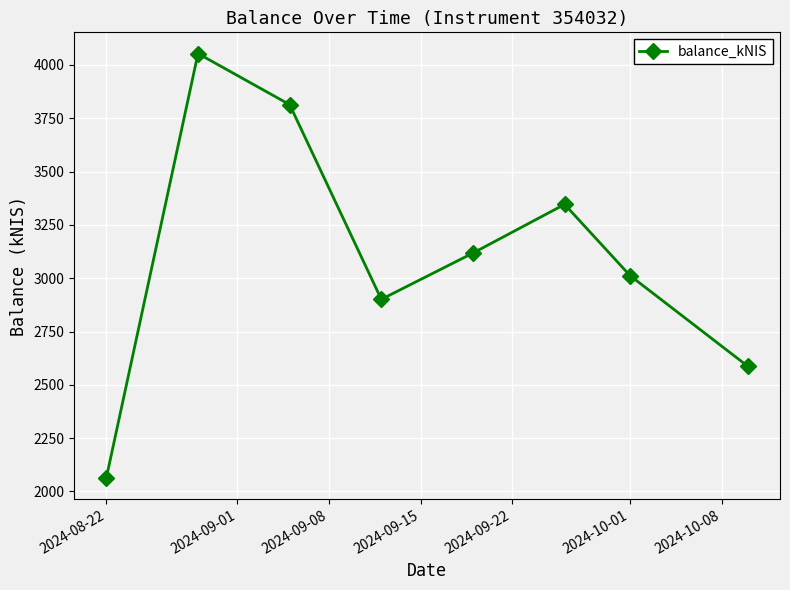

What is the minimum value shown in the chart?

2064.6